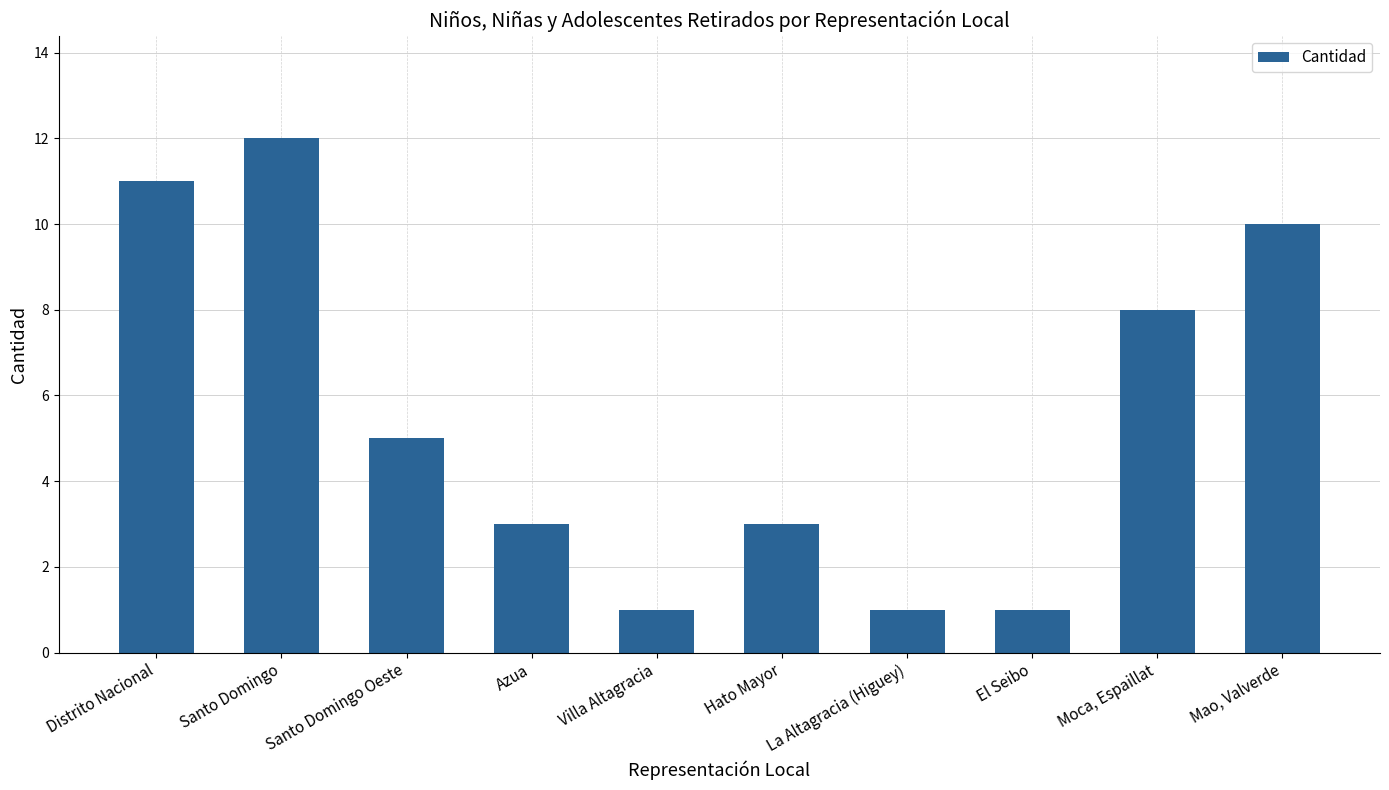

Where is the data nearest to the value 6?

Santo Domingo Oeste